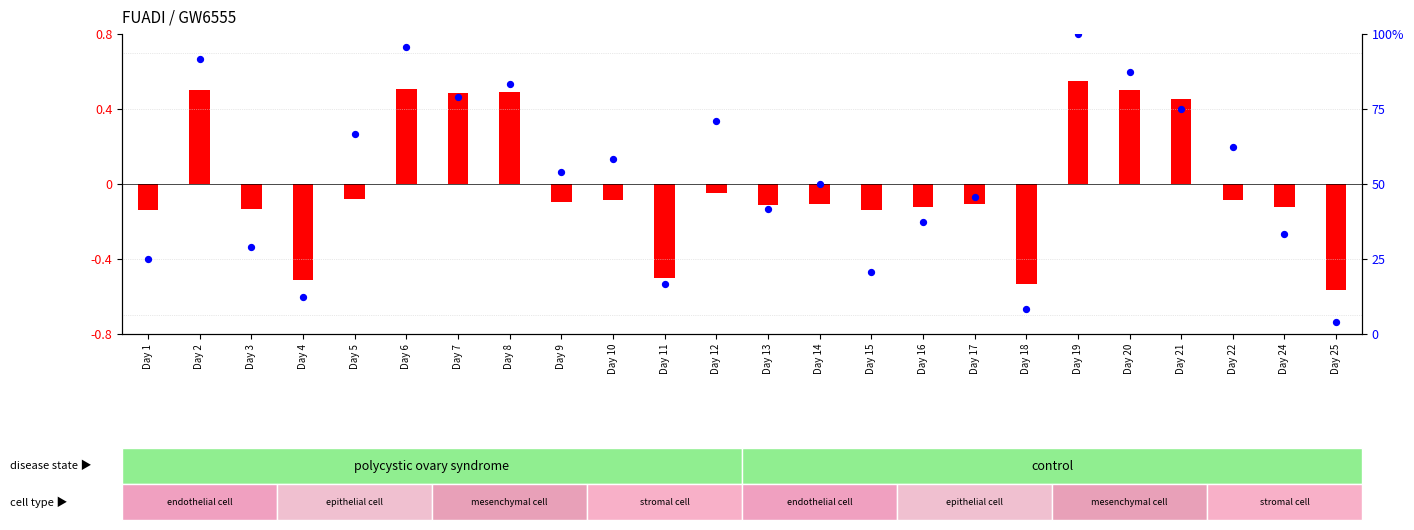

What is the total value across all series at Day 3?

28.5